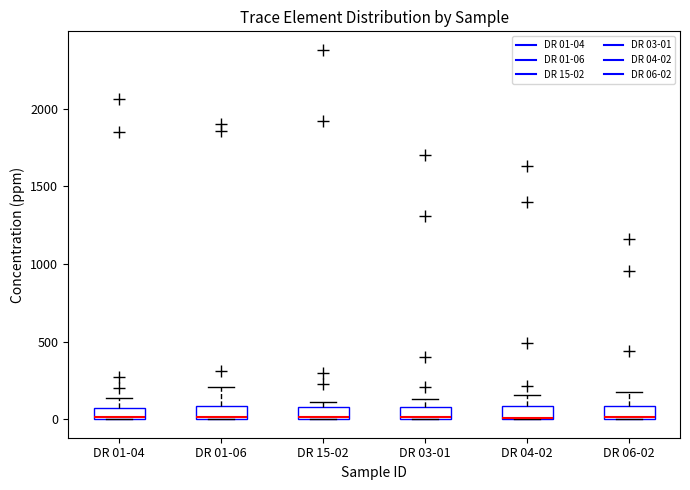

Where is the upper edge of the box for DR 04-02 on the y-axis? The values are not printed on the chart, so give them approximately, as read against the axis.

100